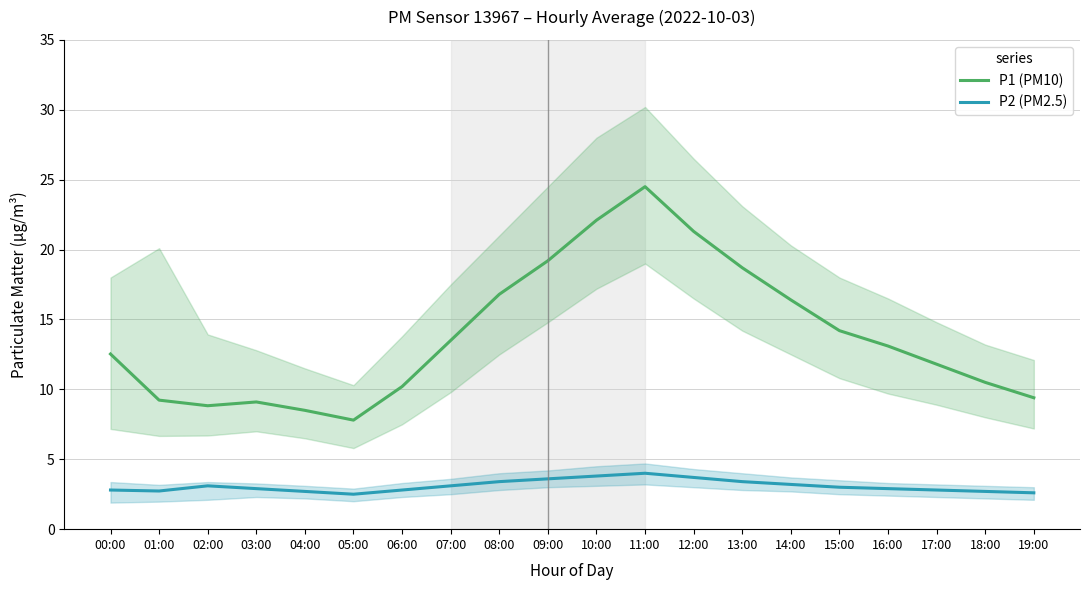

Where is P2 (PM2.5) nearest to the value 3?

15:00